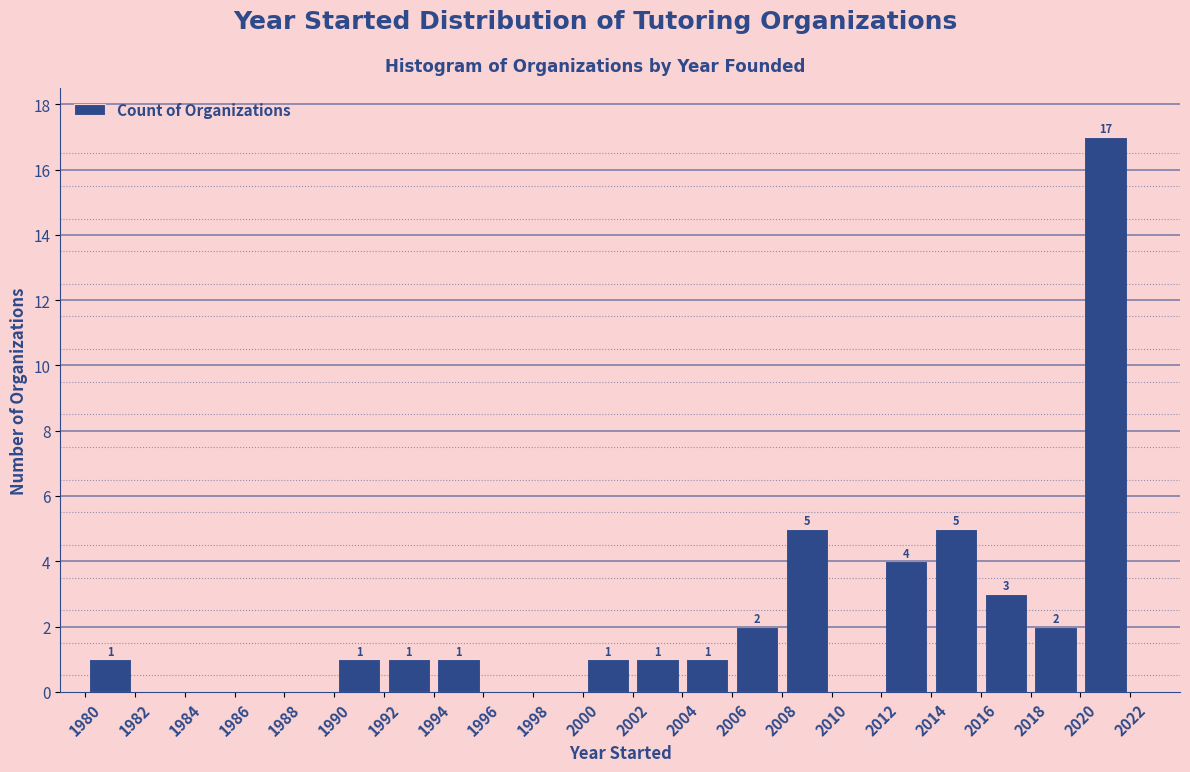

Which range on the x-axis has the tallest bar?

2020 to 2022